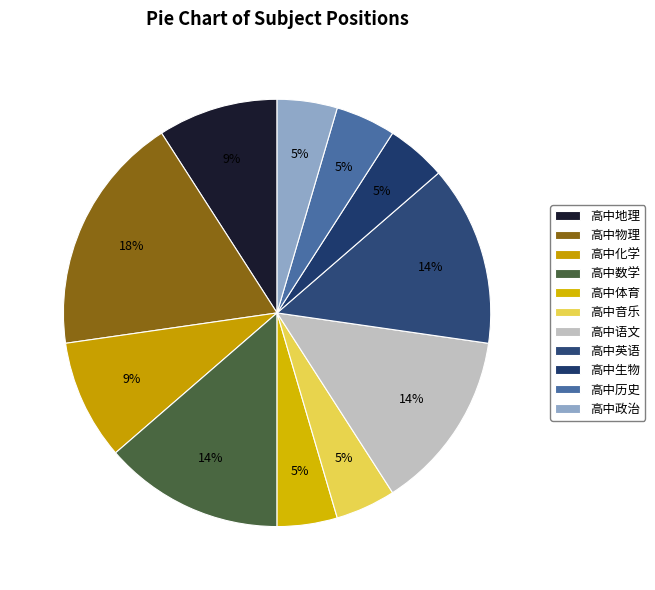

Is there a majority slice in this chart?

No